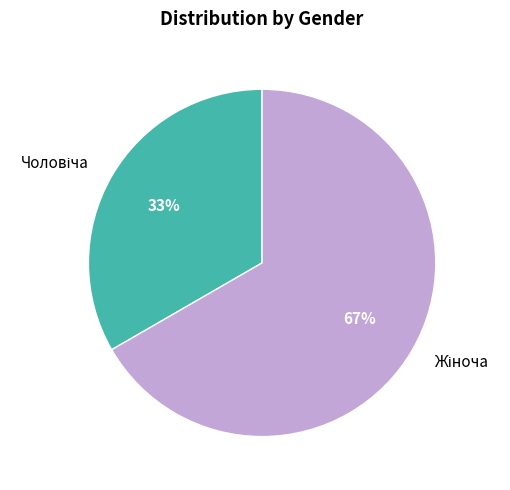

Is there a majority slice in this chart?

Yes